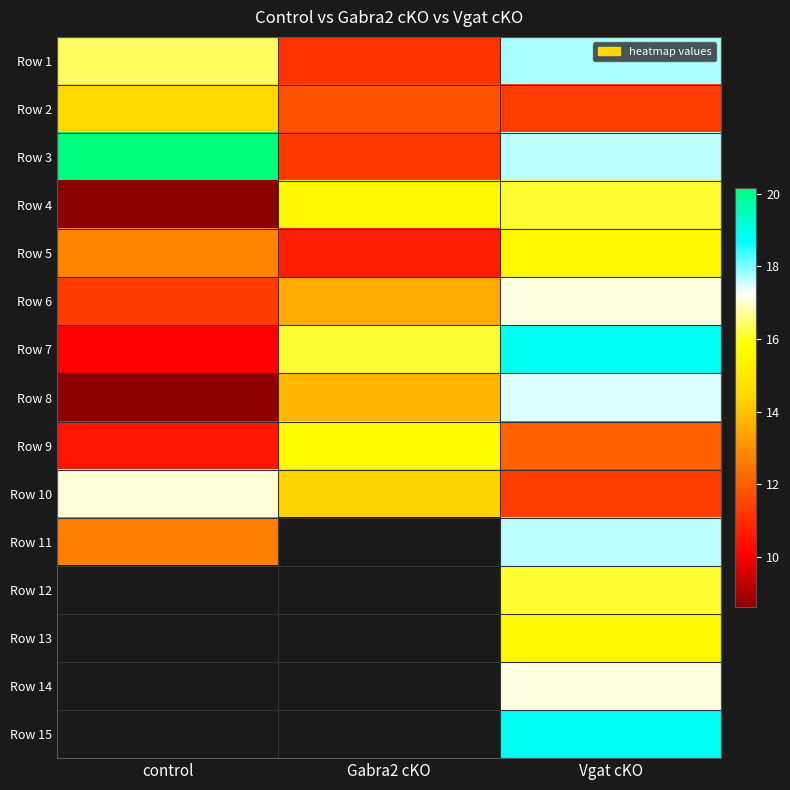

What is the greatest value displayed?

20.2